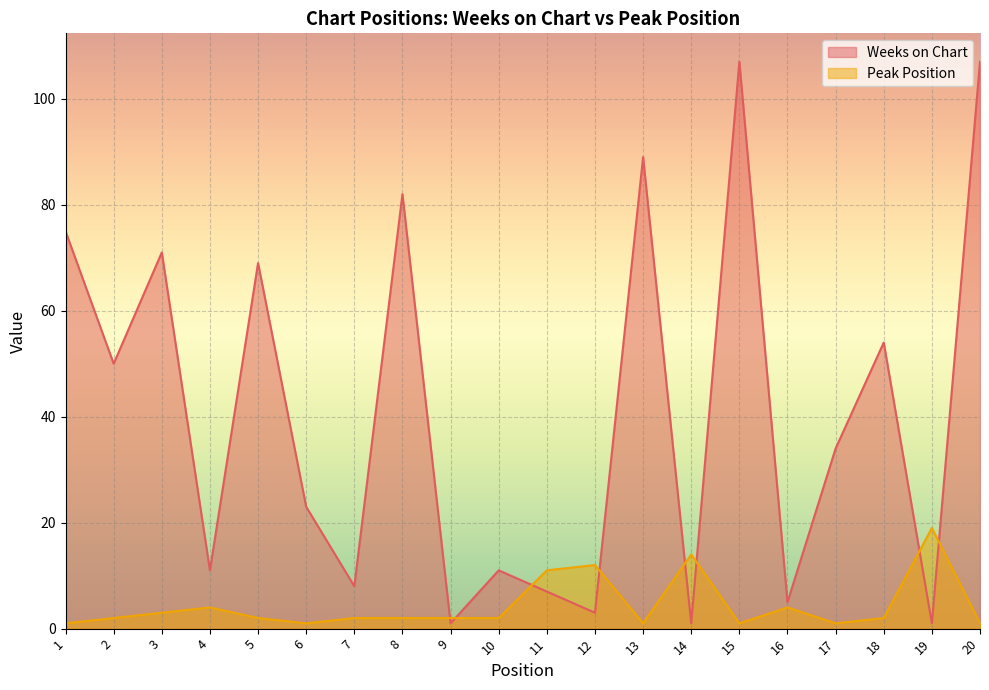

How many times do Weeks on Chart and Peak Position cross each other?

8